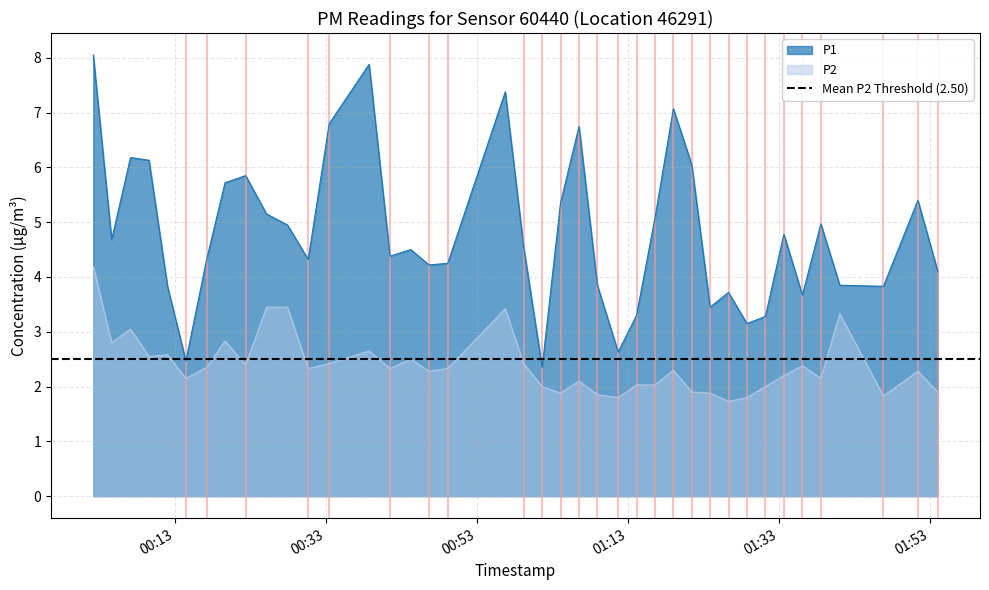

What are all the series names shown in the legend?

P1, P2